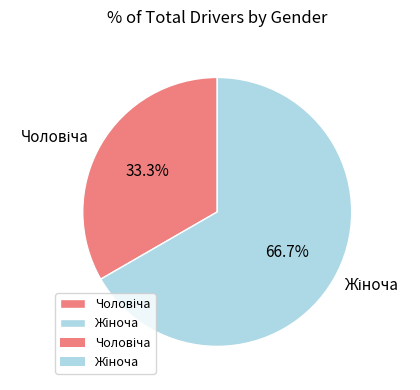

Is there any slice that represents more than half of the pie?

Yes